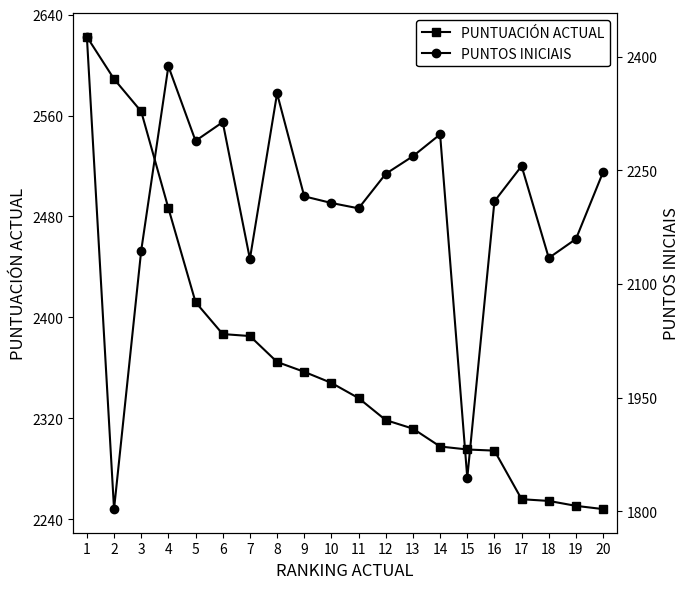

List the series in order of their overall mean, lowest first.

PUNTOS INICIAIS, PUNTUACIÓN ACTUAL